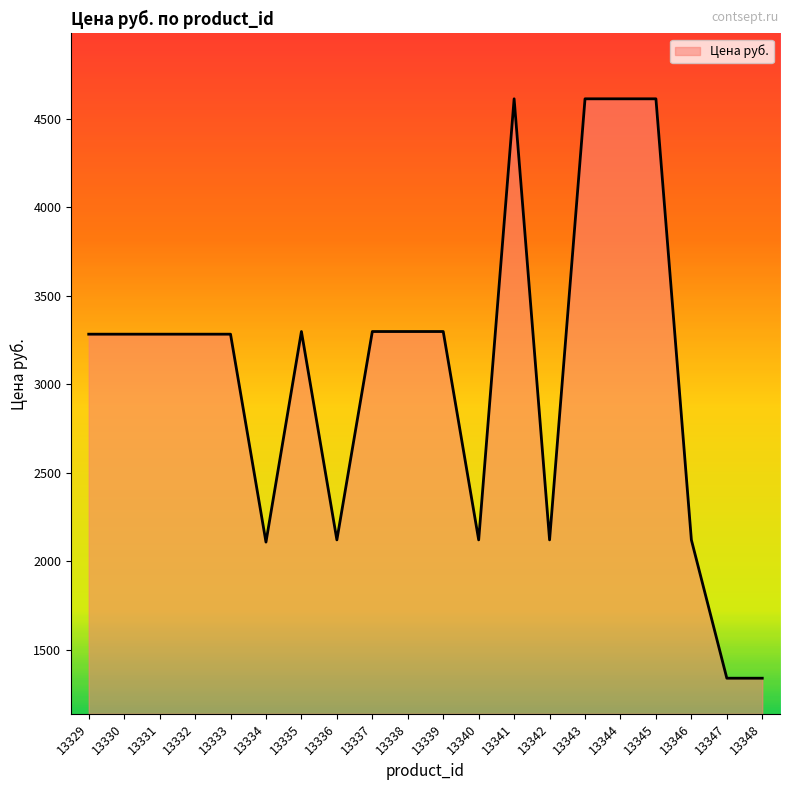

Reading left to right, extract all data points from this chart.

3284.0	3284.0	3284.0	3284.0	3284.0	2109.1	3299.0	2121.6	3299.0	3299.0	3299.0	2121.6	4614.0	2121.6	4614.0	4614.0	4614.0	2121.6	1340.0	1340.0